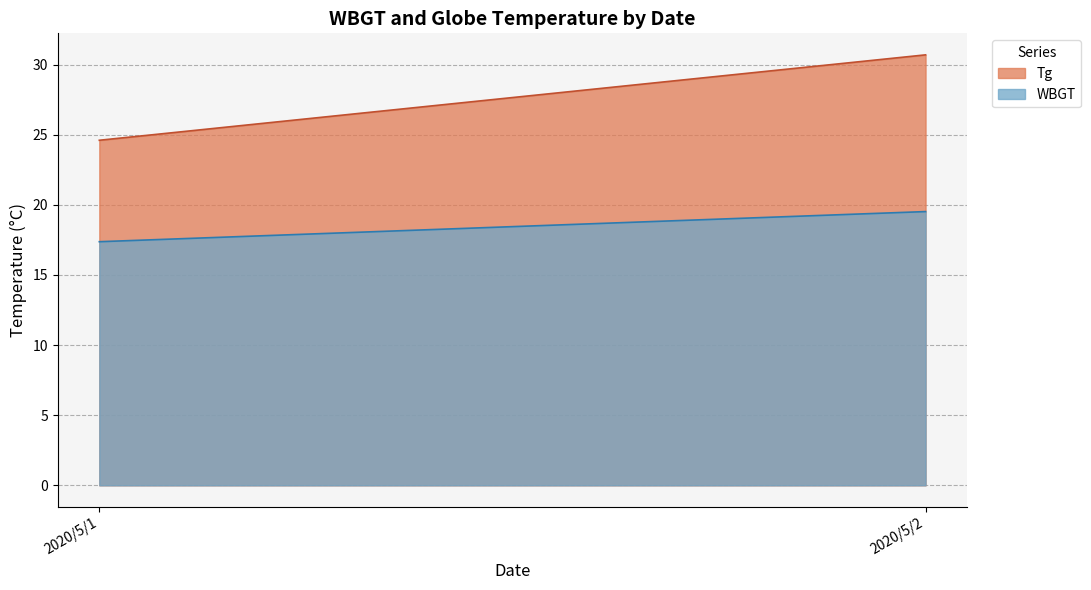

The WBGT series shows 28.6 at 2020/5/4. True or false?

False